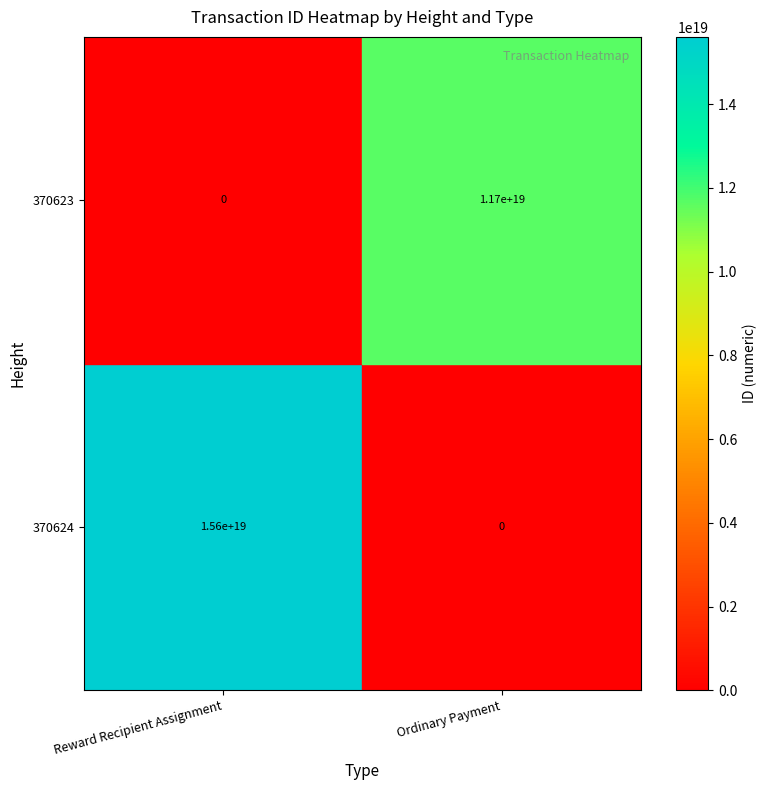

Which series changed the most between Reward Recipient Assignment and Ordinary Payment?

370624